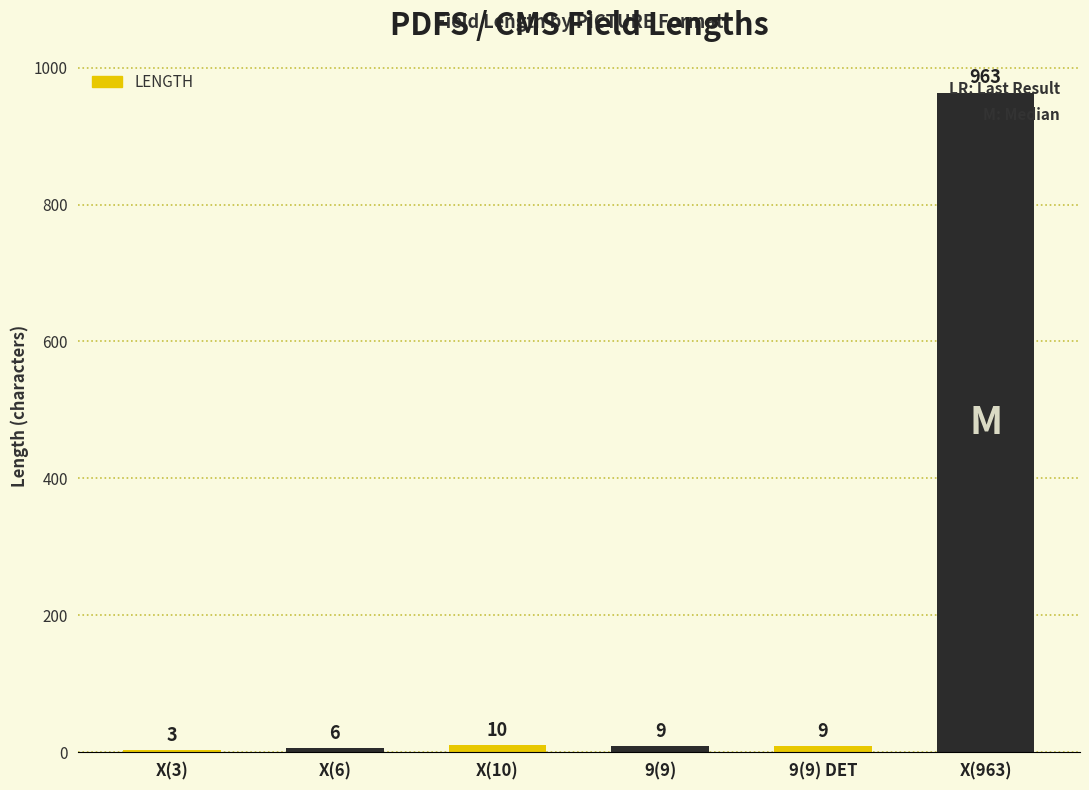

Count the number of data series in this chart.

1